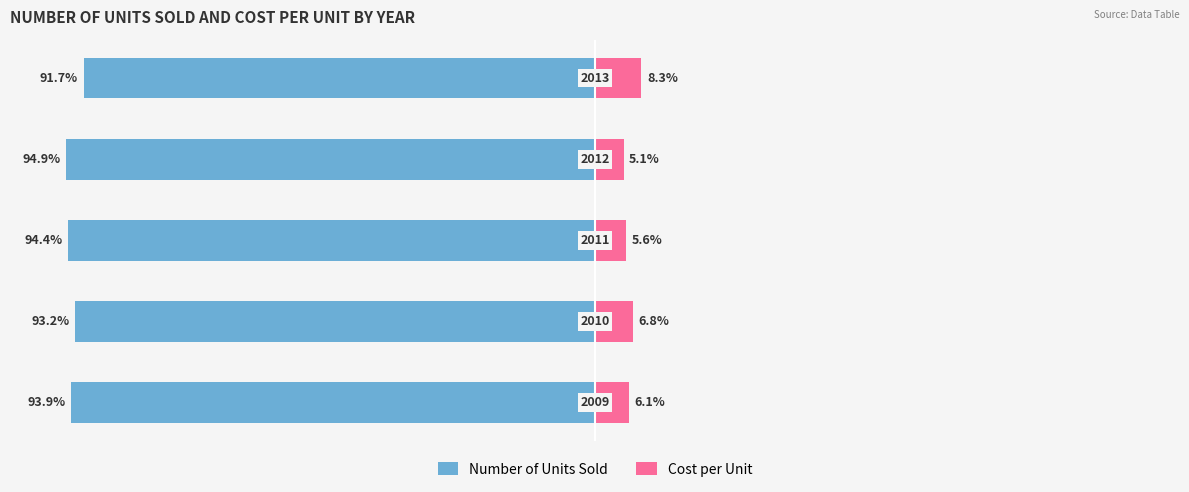

Which series changed the most between 1 and 2?

Cost per Unit